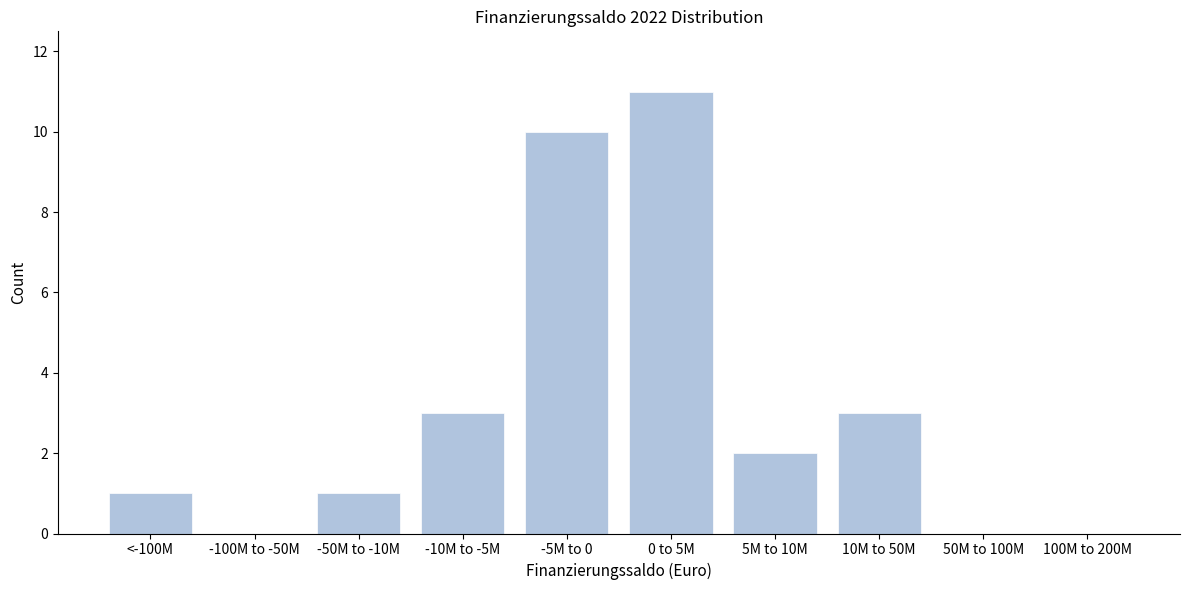

Reading left to right, transcribe all the data shown in this chart.

<-100M=1	-100M to -50M=0	-50M to -10M=1	-10M to -5M=3	-5M to 0=10	0 to 5M=11	5M to 10M=2	10M to 50M=3	50M to 100M=0	100M to 200M=0